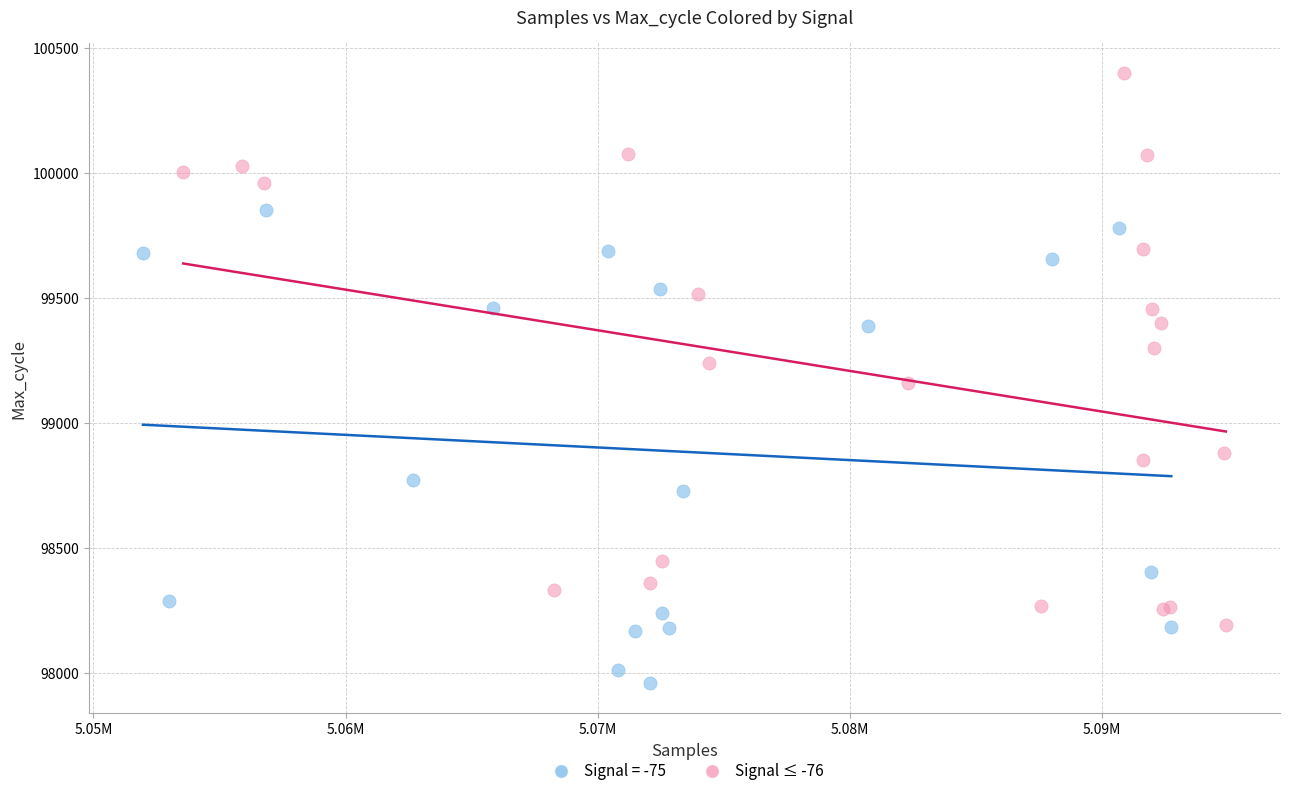

Which series contains the highest Y value?

Signal ≤ -76